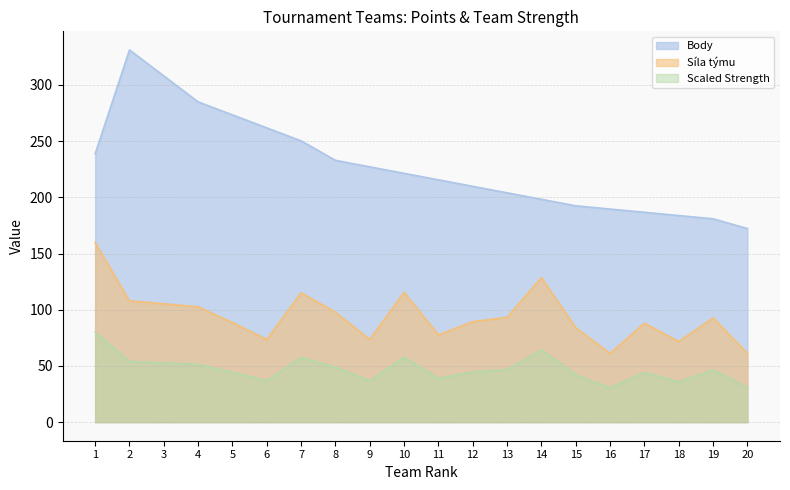

Rank the categories by Síla týmu value from highest to lowest.

1, 14, 10, 7, 2, 3, 4, 8, 13, 19, 12, 5, 17, 15, 11, 9, 6, 18, 20, 16